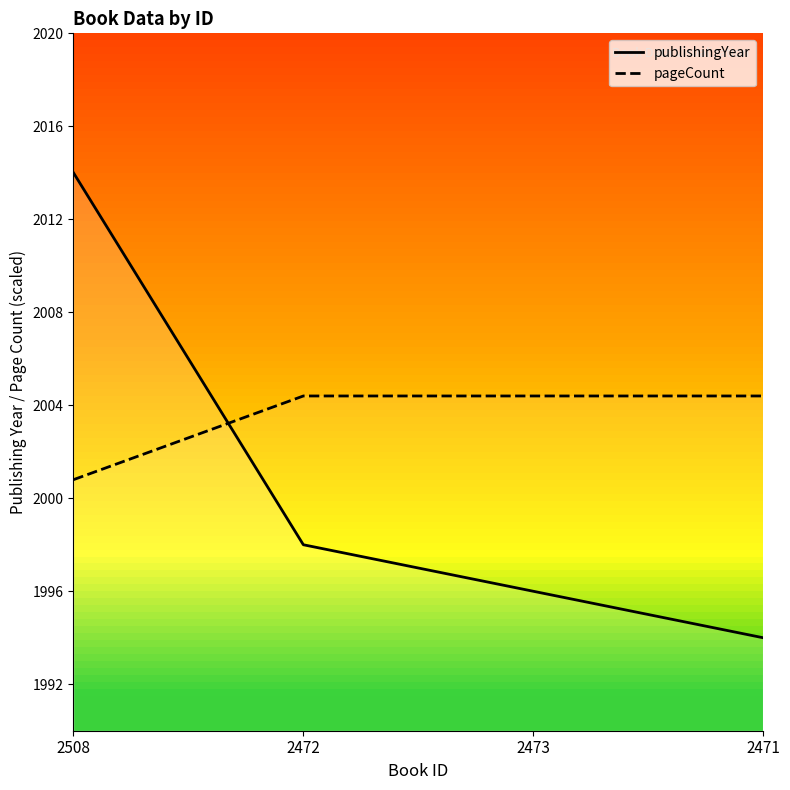

Where do pageCount and publishingYear first cross each other?

2508 and 2472